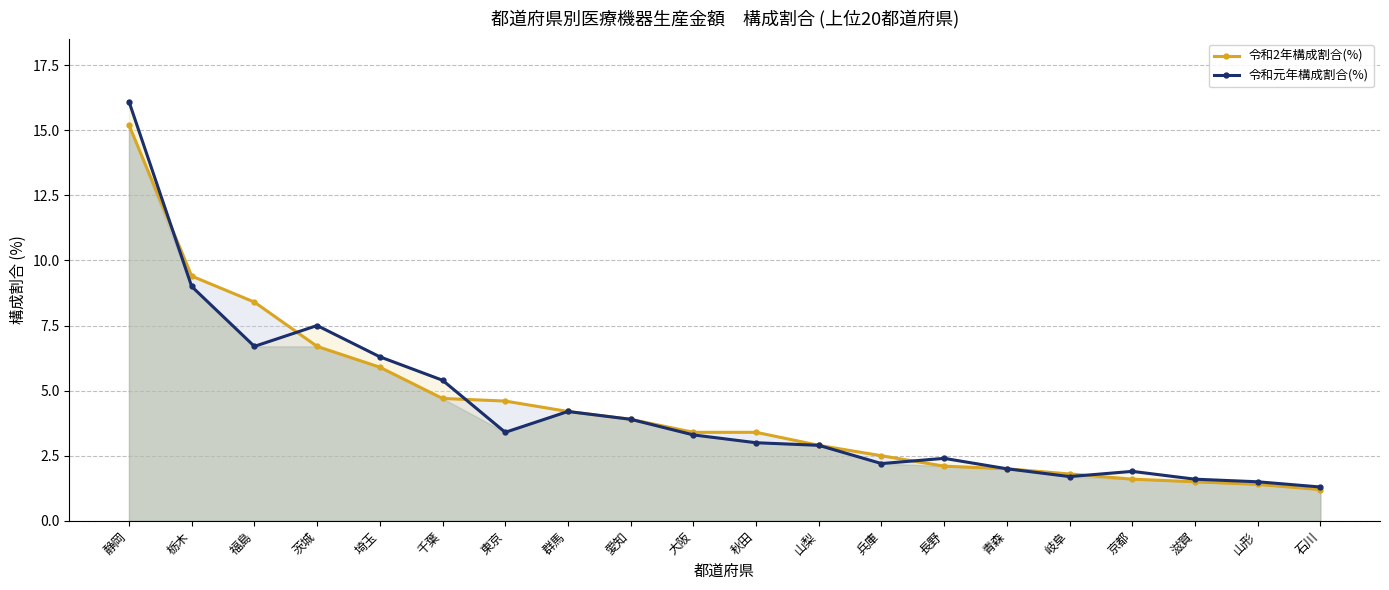

What value does the 令和元年構成割合(%) series have at 石川?

1.3